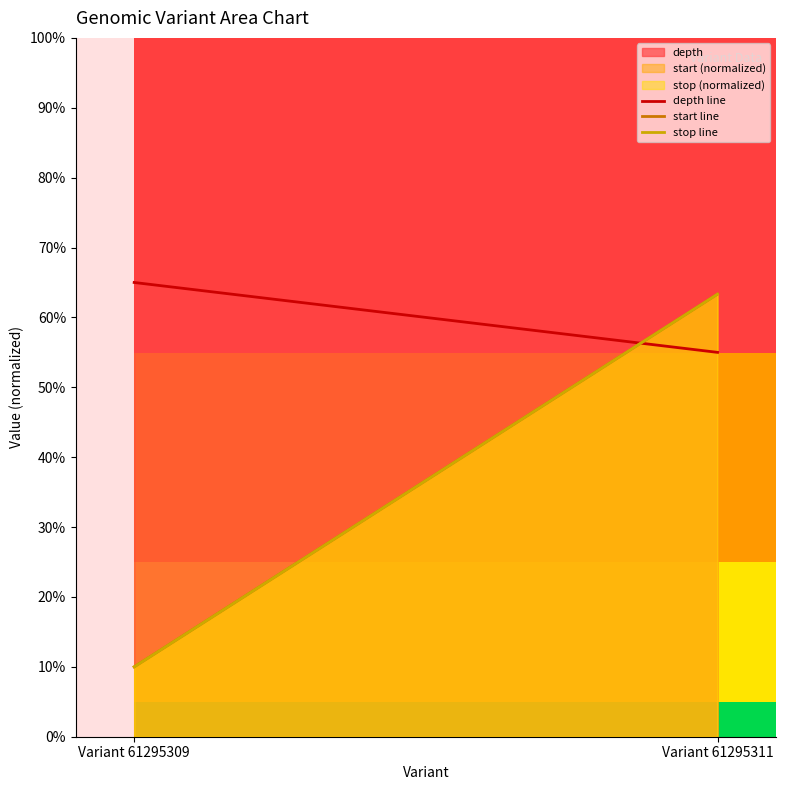

What is the sum of all start line values?

73.3